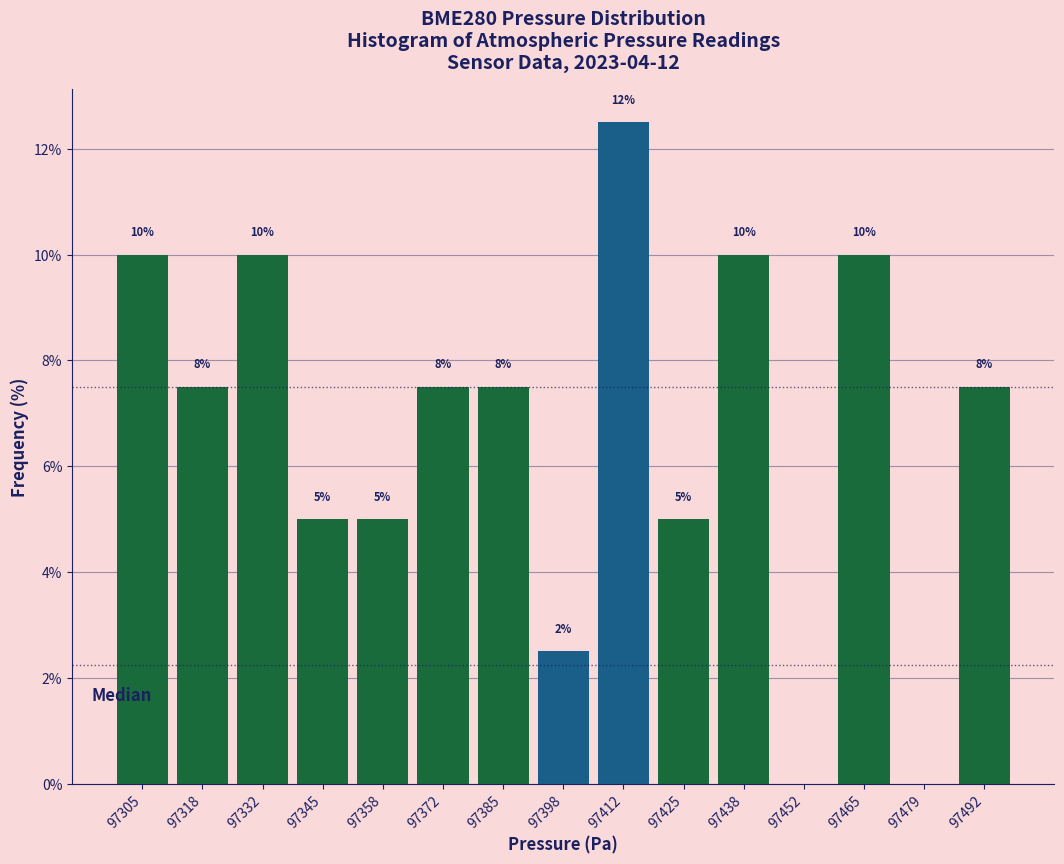

Over which range of the x-axis is the bar tallest?

97406 to 97418